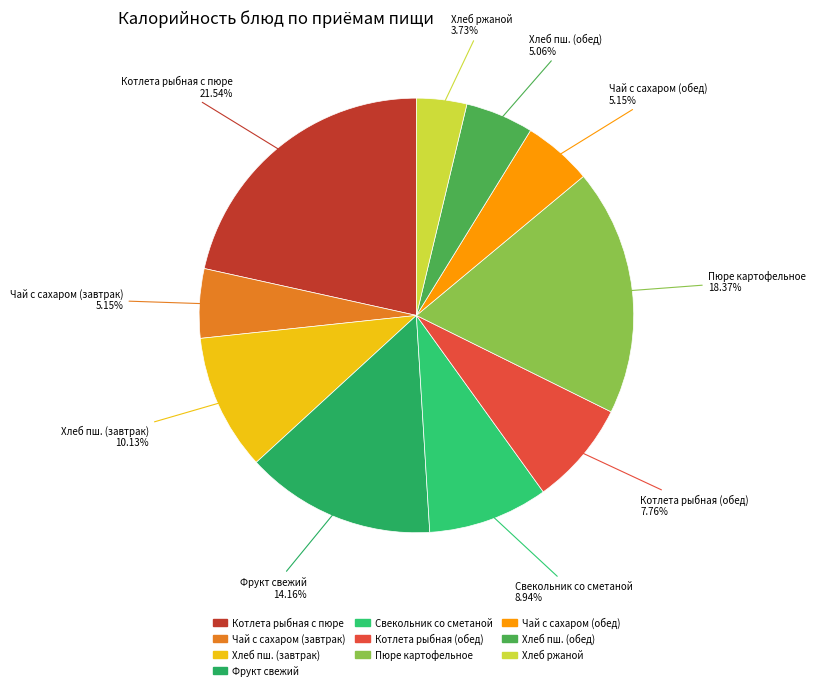

How many segments does this pie chart have?

10